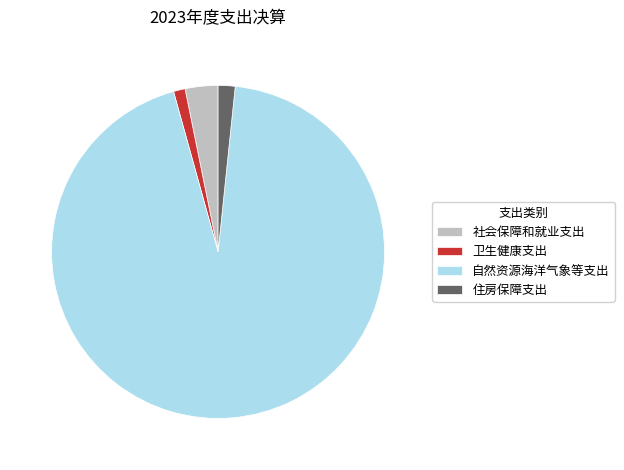

What is the ratio of the value at 社会保障和就业支出 to the value at 卫生健康支出?

2.8